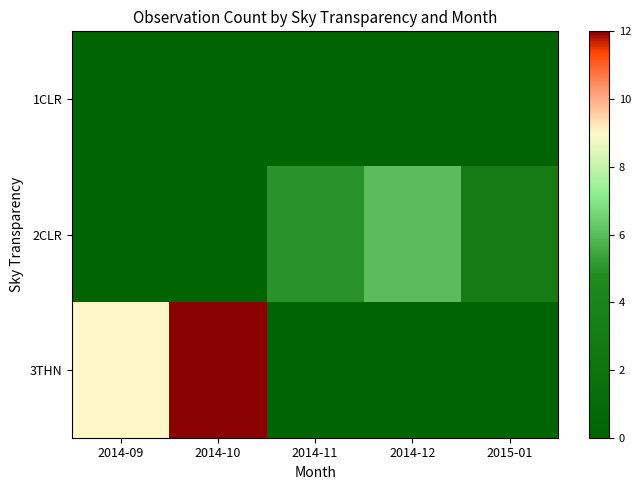

Between 2015-01 and 2014-11, which is larger?

2015-01